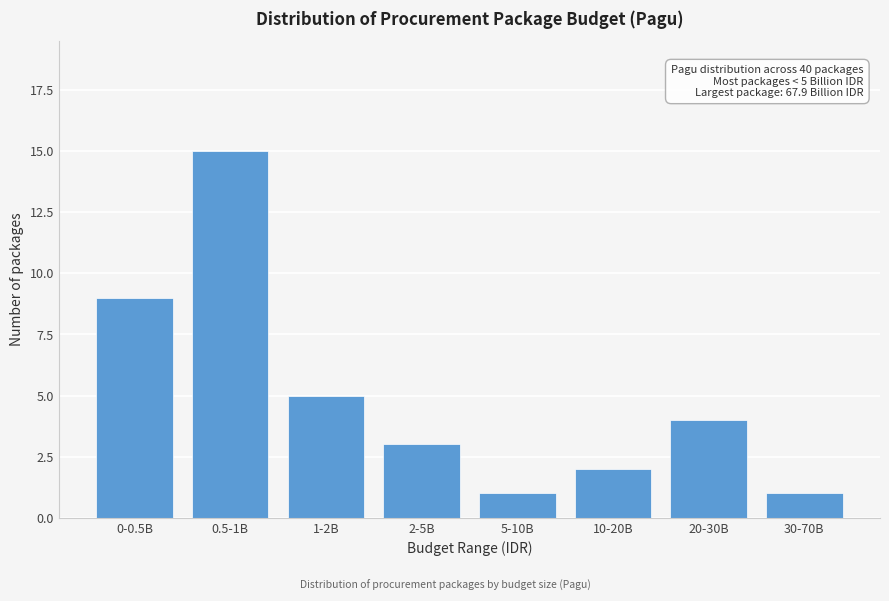

Reading right to left, list all the values displayed in this chart.

30-70B=1	20-30B=4	10-20B=2	5-10B=1	2-5B=3	1-2B=5	0.5-1B=15	0-0.5B=9